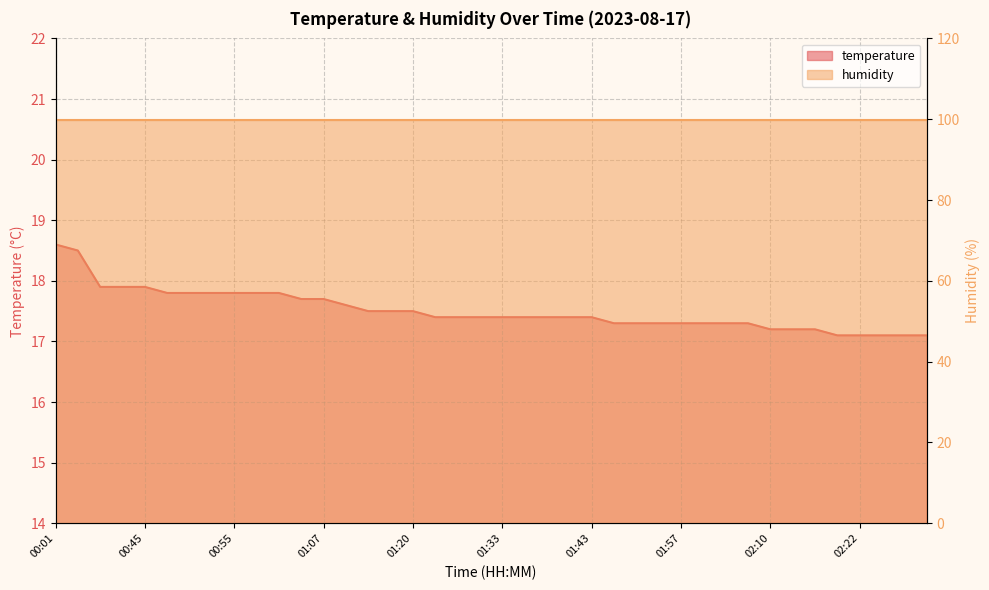

What is the label of the 23rd point from the left?

01:38